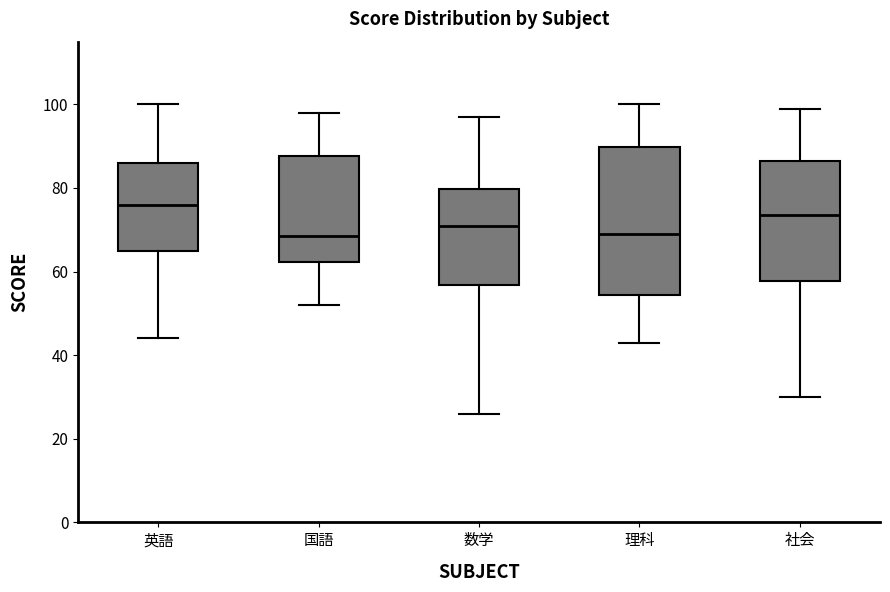

Reading left to right, transcribe this box plot: for each box, give where its median line is, the range the box spans, and where its two whiskers end, as read against the y-axis. The values are not printed on the chart, so give them approximately, as read against the axis.

英語: median 76, box 66 to 86, whiskers 44 to 100
国語: median 68, box 62 to 88, whiskers 52 to 98
数学: median 72, box 56 to 80, whiskers 26 to 98
理科: median 70, box 54 to 90, whiskers 44 to 100
社会: median 74, box 58 to 86, whiskers 30 to 100